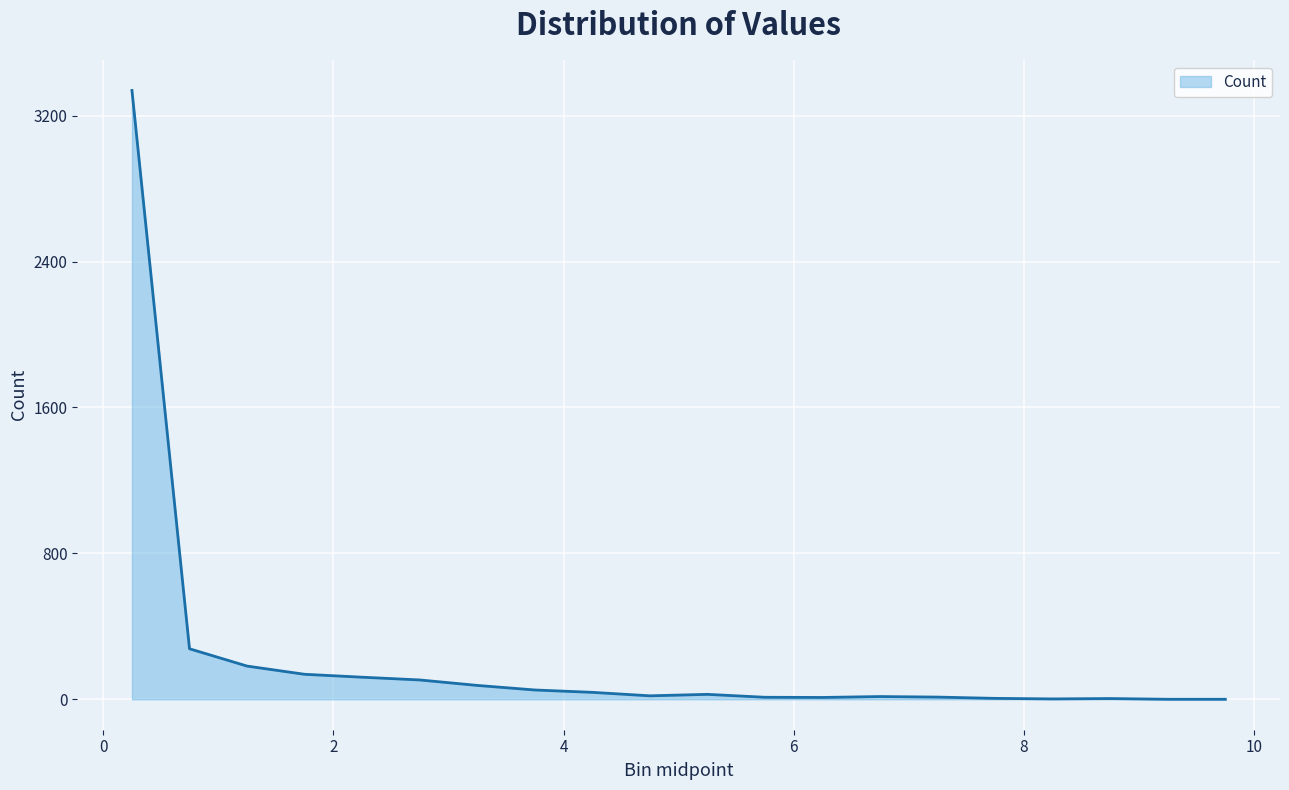

What is the greatest value displayed?

3338